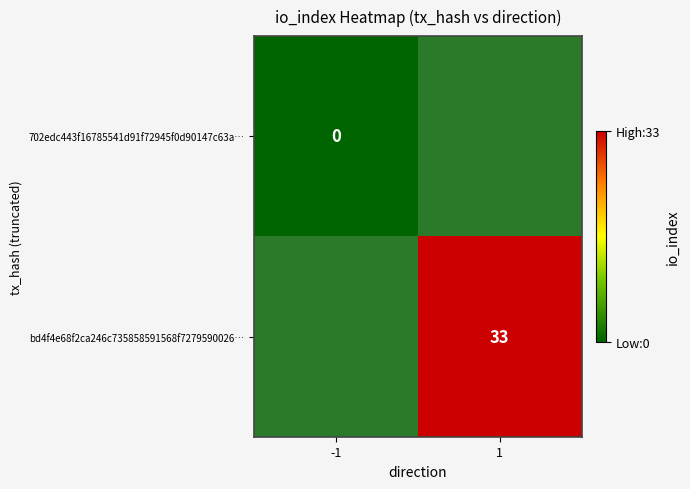

The value of bd4f4e68f2ca246c735858591568f7279590026… at 1 is 33. True or false?

True